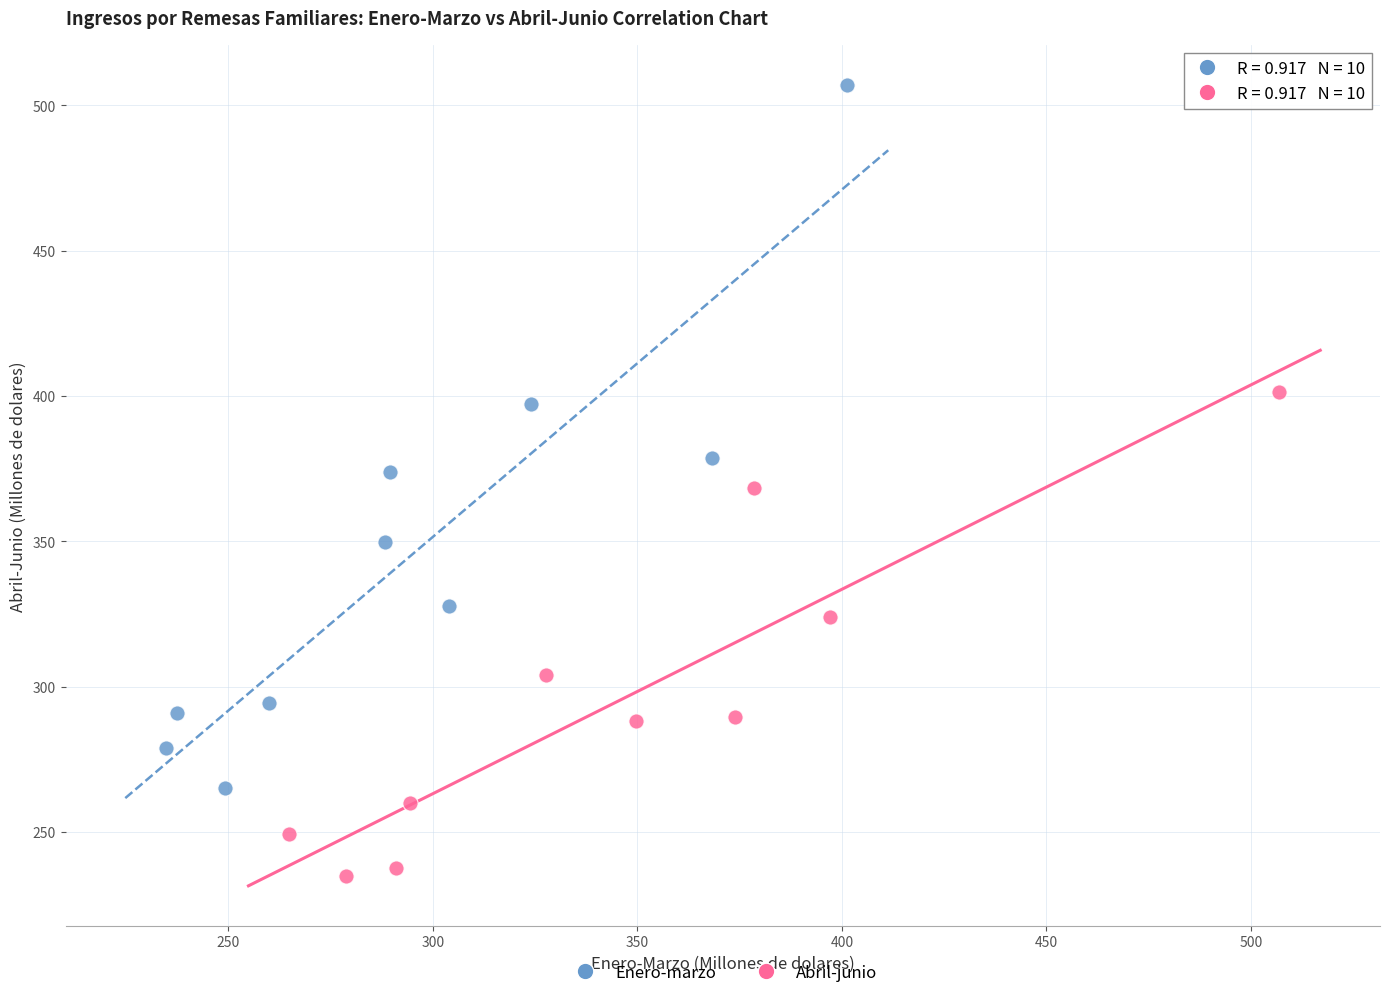

Which series contains the highest Y value?

Enero-marzo